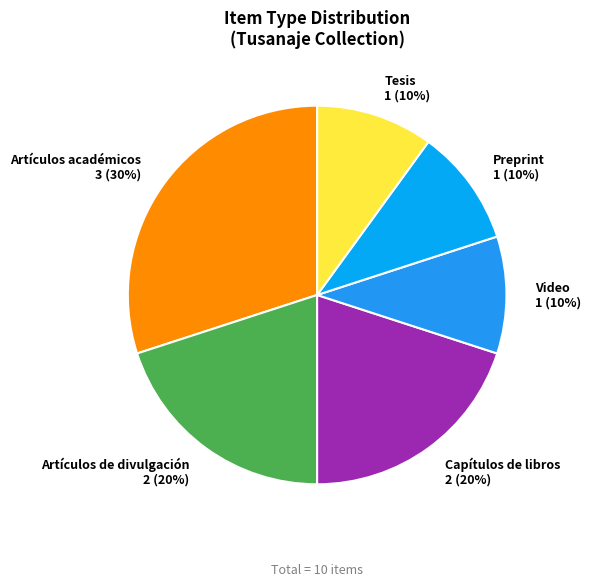

How many segments does this pie chart have?

6